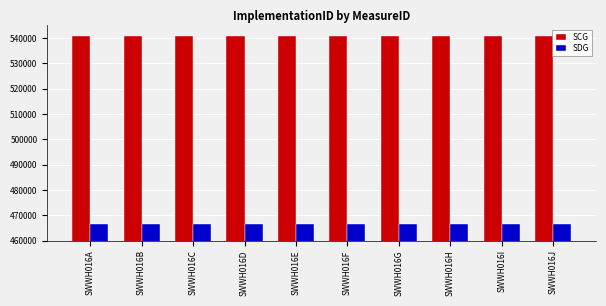

True or false: SCG has a value of 540878 at SWWH016G.

True